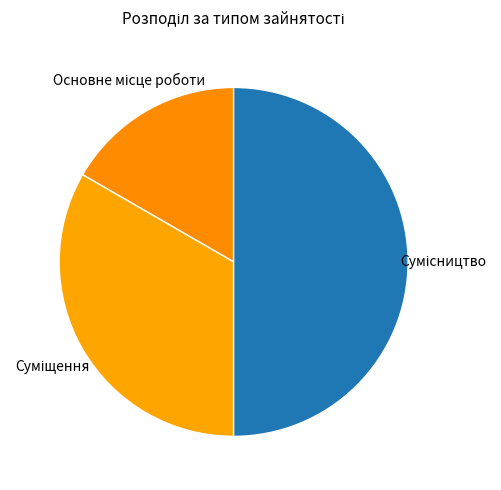

How many slices are in this pie chart?

3